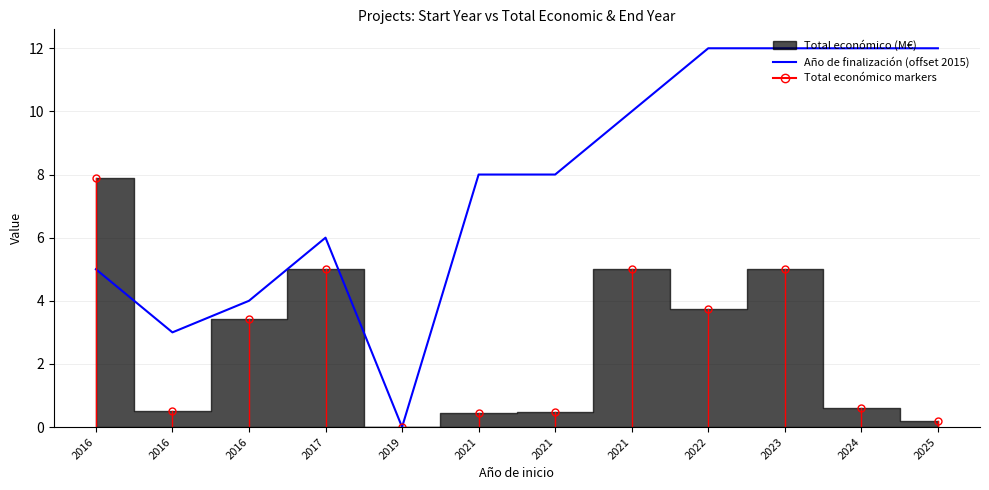

At which category does the data reach its first local peak?

2017